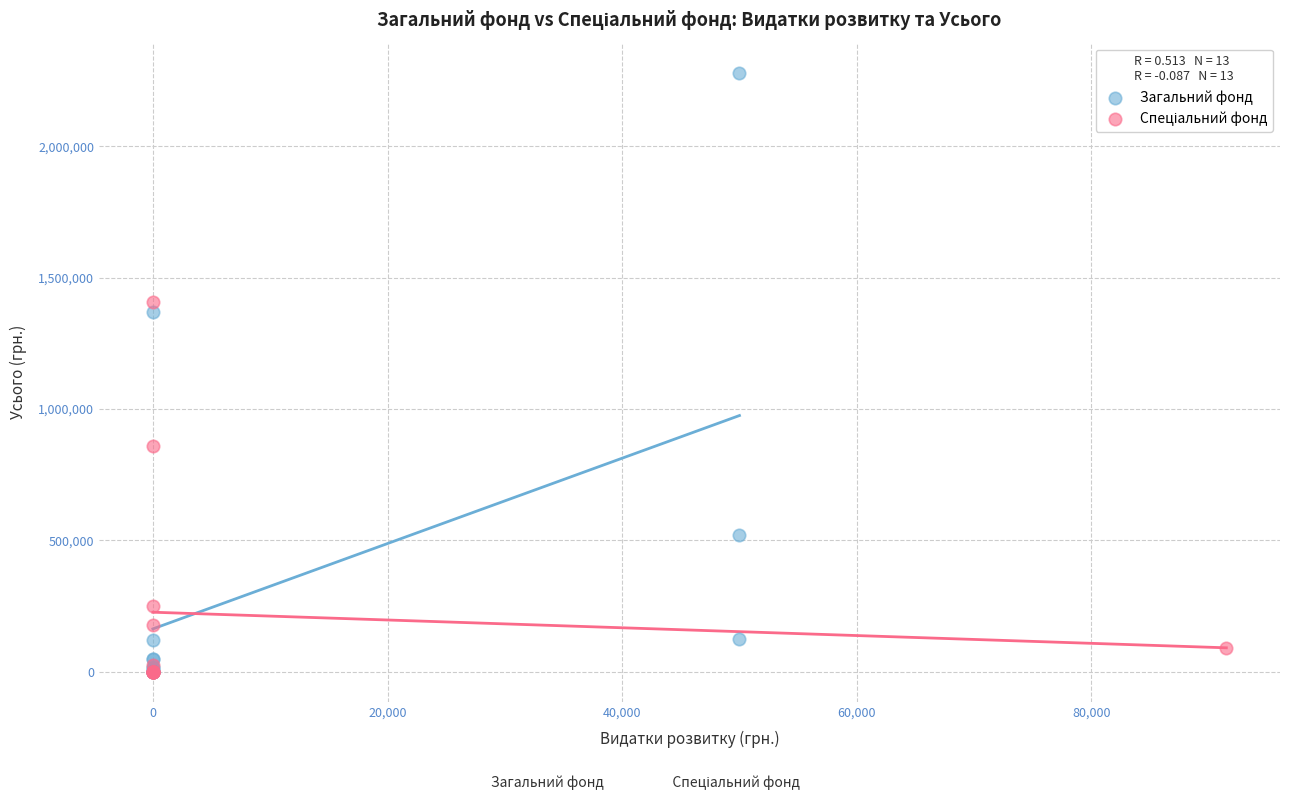

Which series has the largest Y range (max minus min)?

Загальний фонд